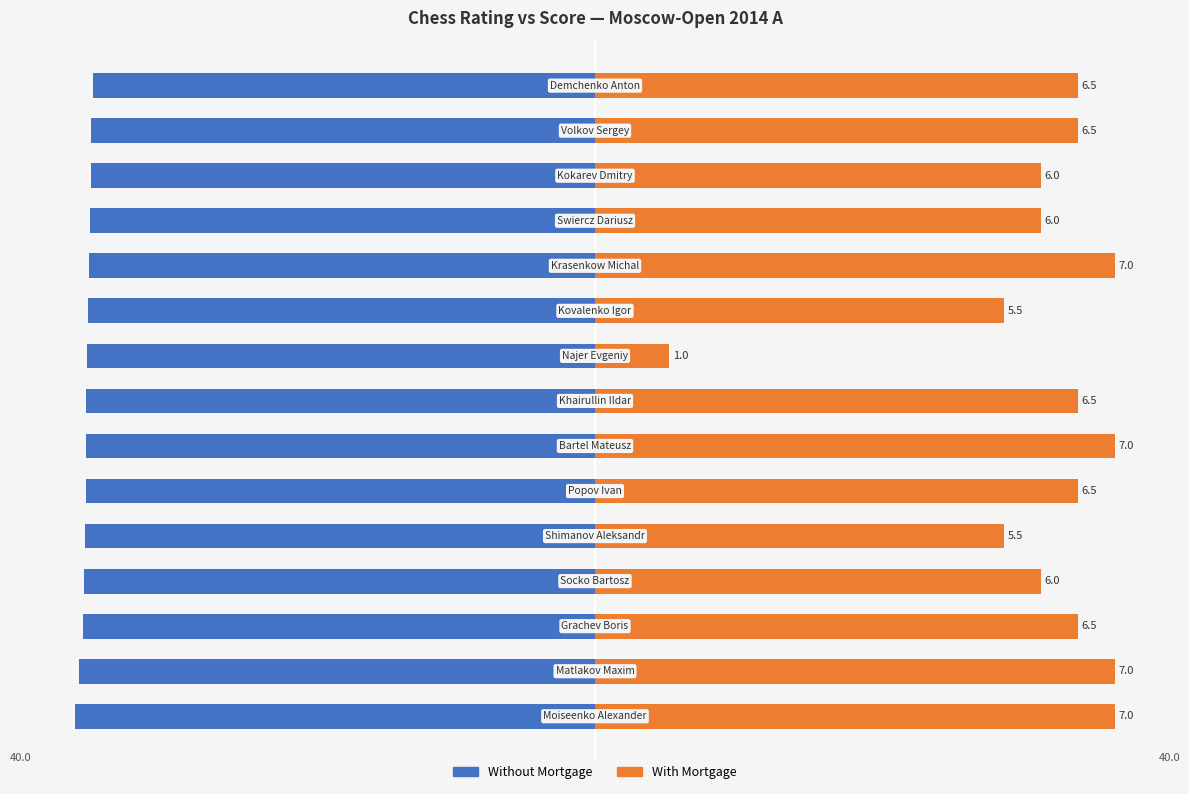

The value of Without Mortgage at 11 is -69.7. True or false?

False